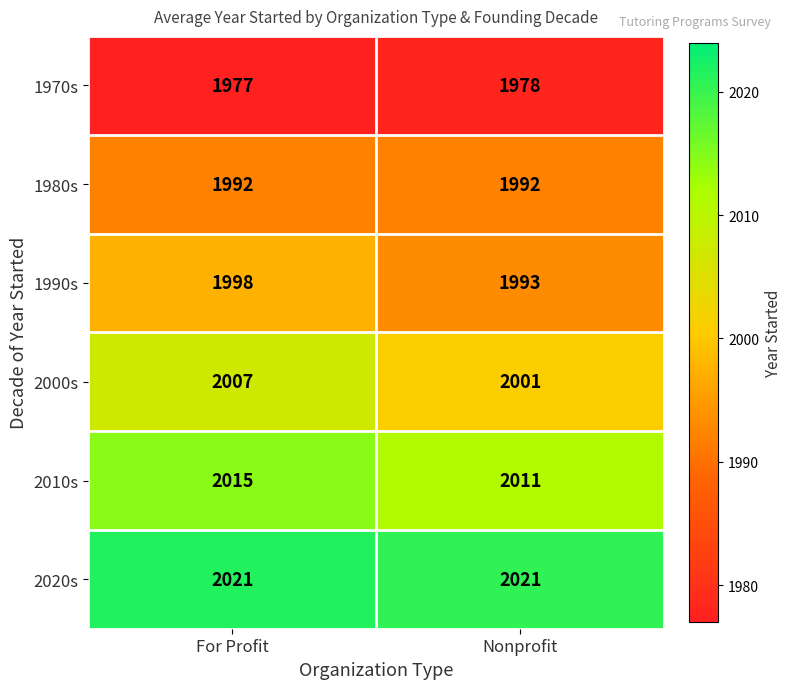

Which series has the largest range (max minus min)?

2000s